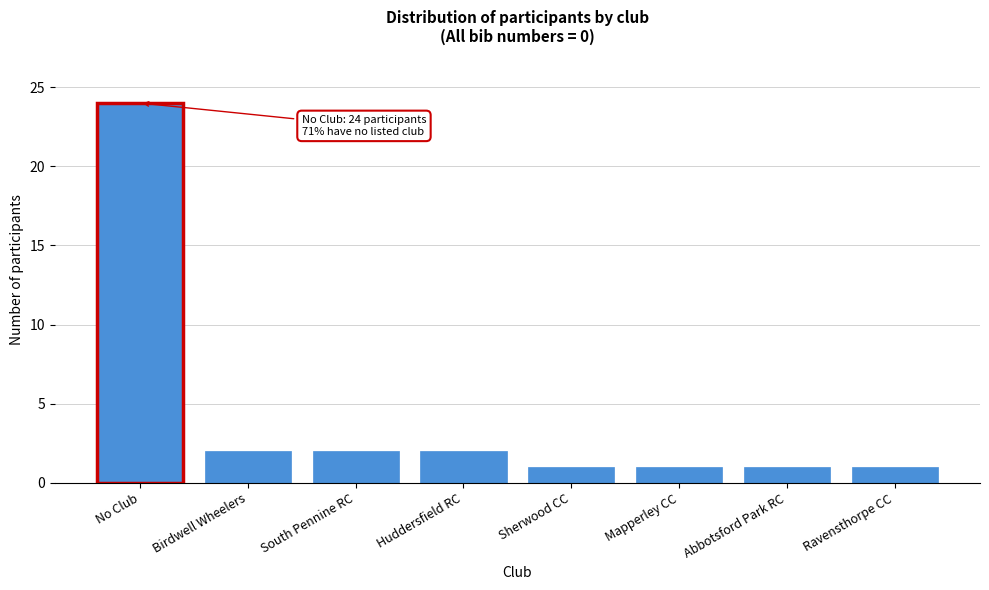

Reading left to right, what are all the values shown in this chart?

24	2	2	2	1	1	1	1